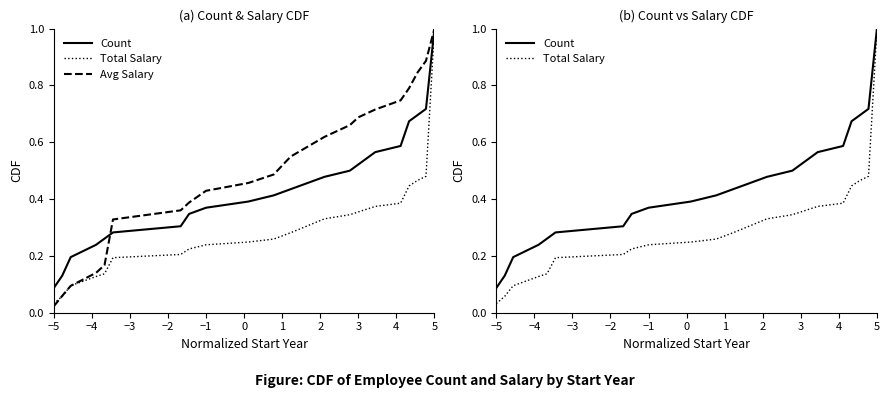

Is the value of Total Salary at −2 greater than the value of Avg Salary at 2?

No